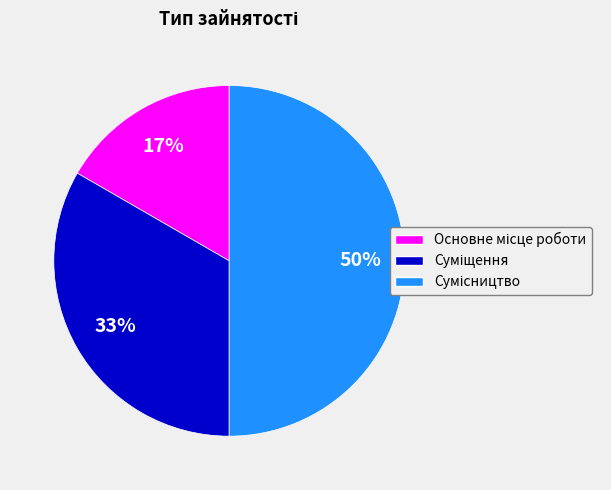

To the nearest percent, what is the difference between the largest and smallest slice percentages?

33%